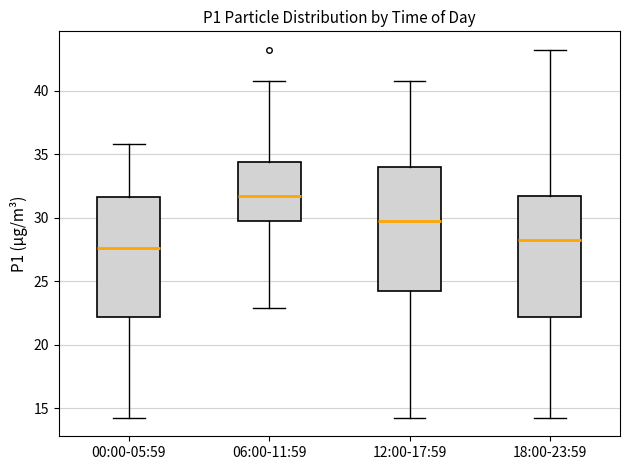

Which box has the highest median line?

06:00-11:59